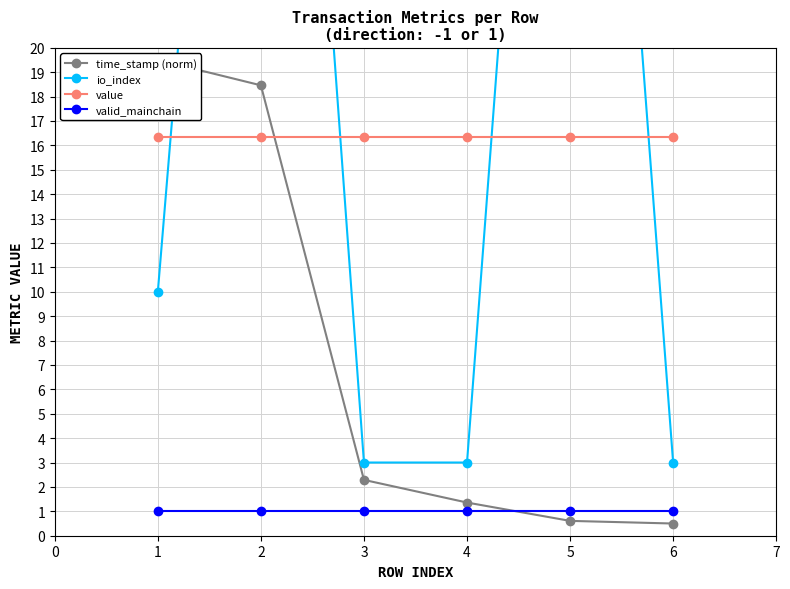

What is the average value of the io_index series?

23.2